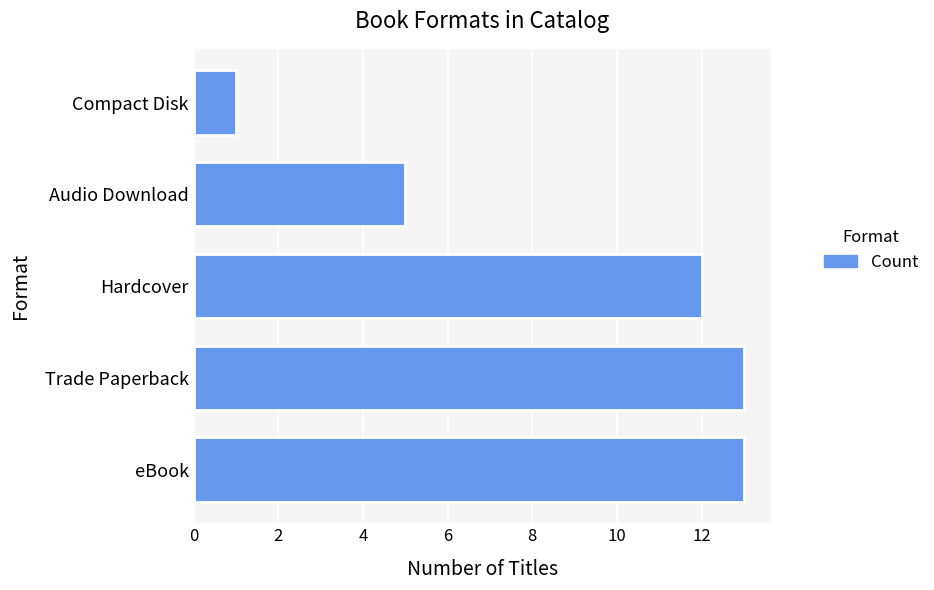

Reading bottom to top, what are all the values shown in this chart?

eBook=13	Trade Paperback=13	Hardcover=12	Audio Download=5	Compact Disk=1